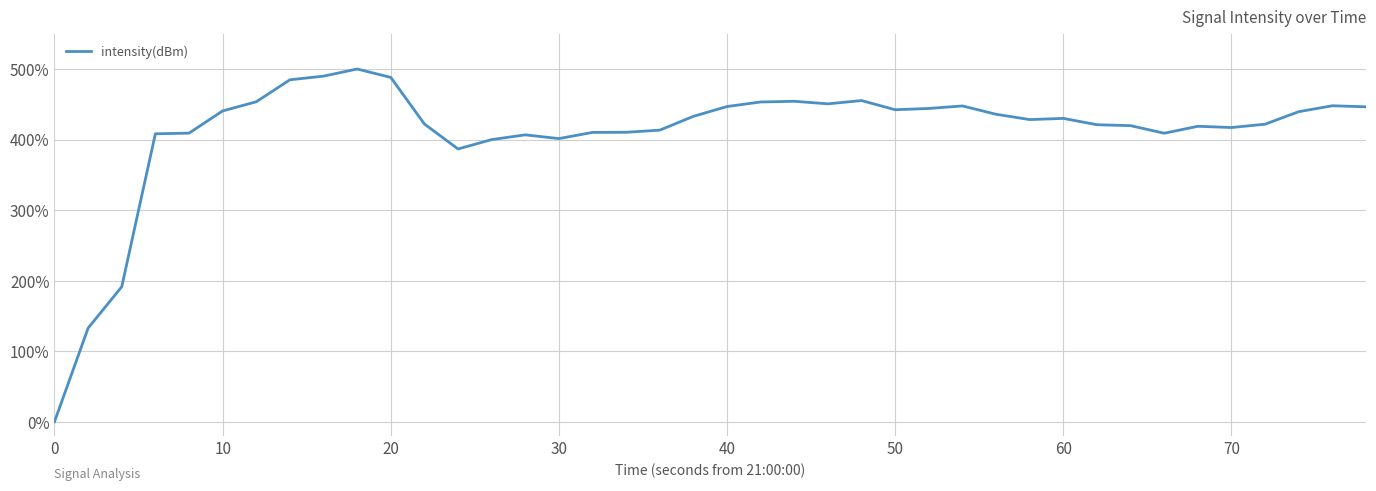

What is the difference between the maximum and minimum values?

500.0